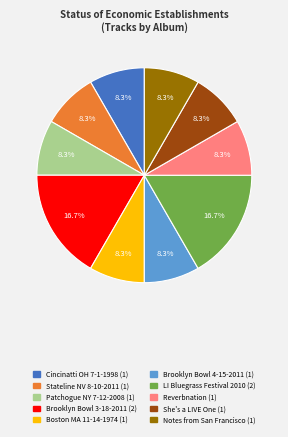

What portion of the pie excludes She's a LIVE One?

91.7%